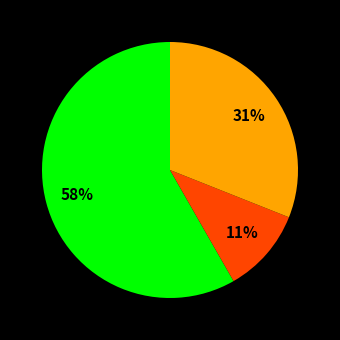

Does any single category account for the majority?

Yes